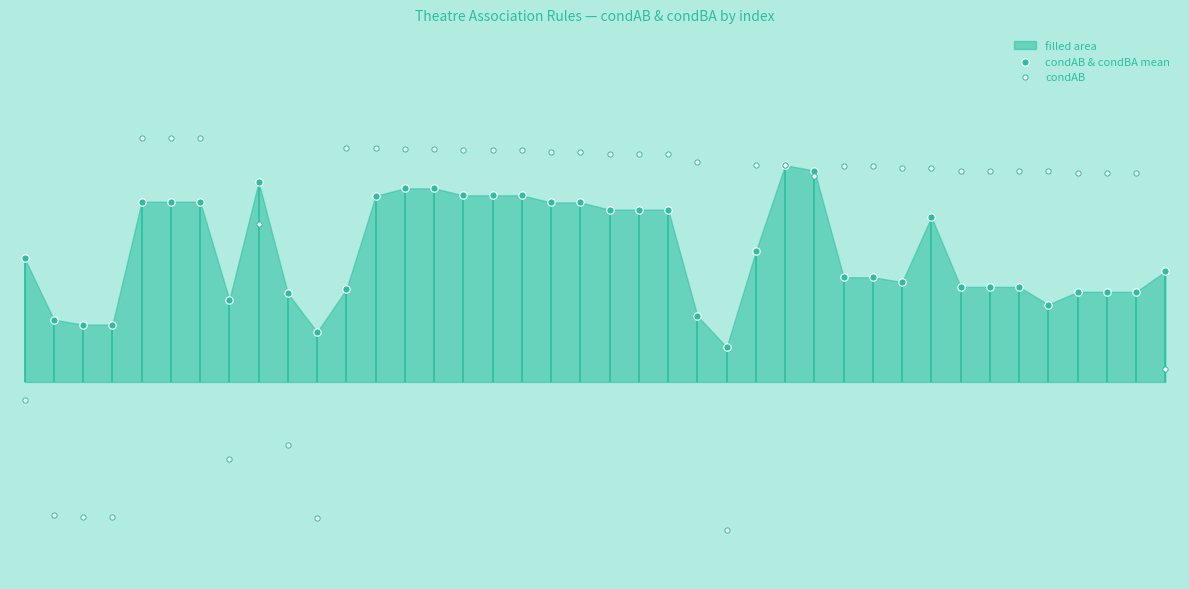

What is the total value across all series at 13?

1.7